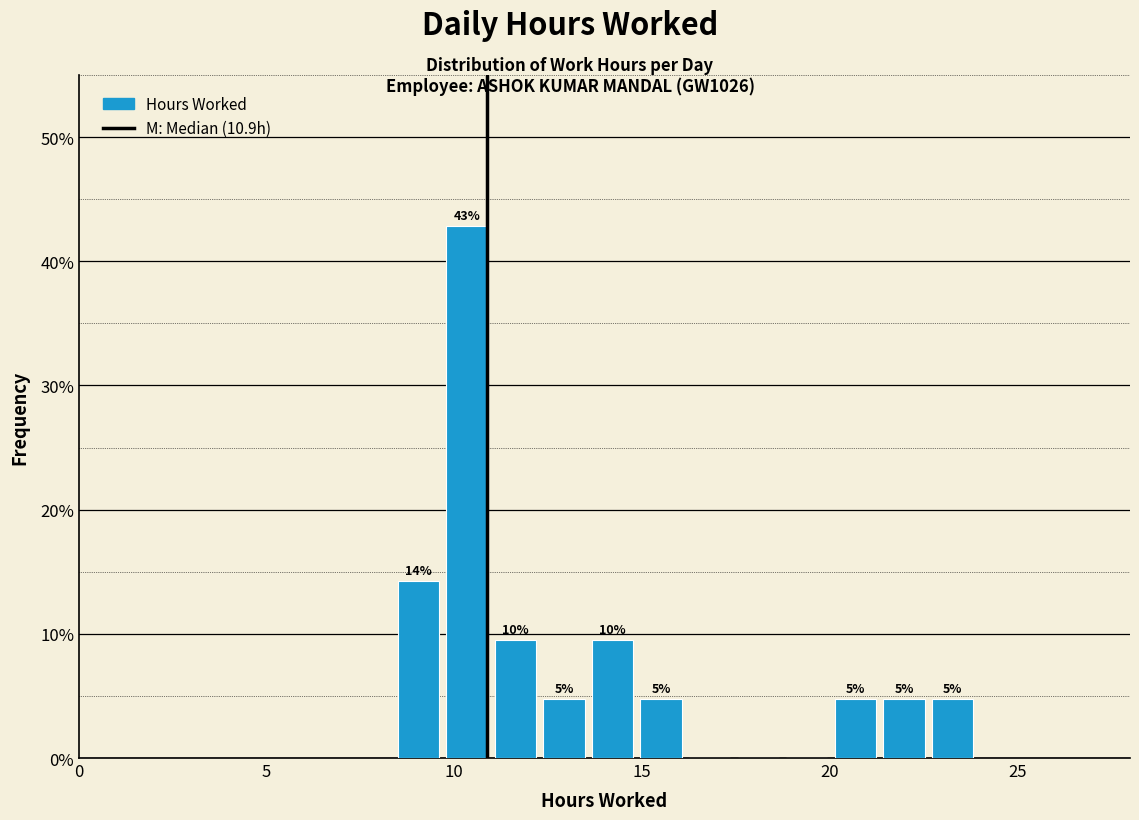

Read against the x-axis, roughly where is the centre of the tallest bar?

10.5